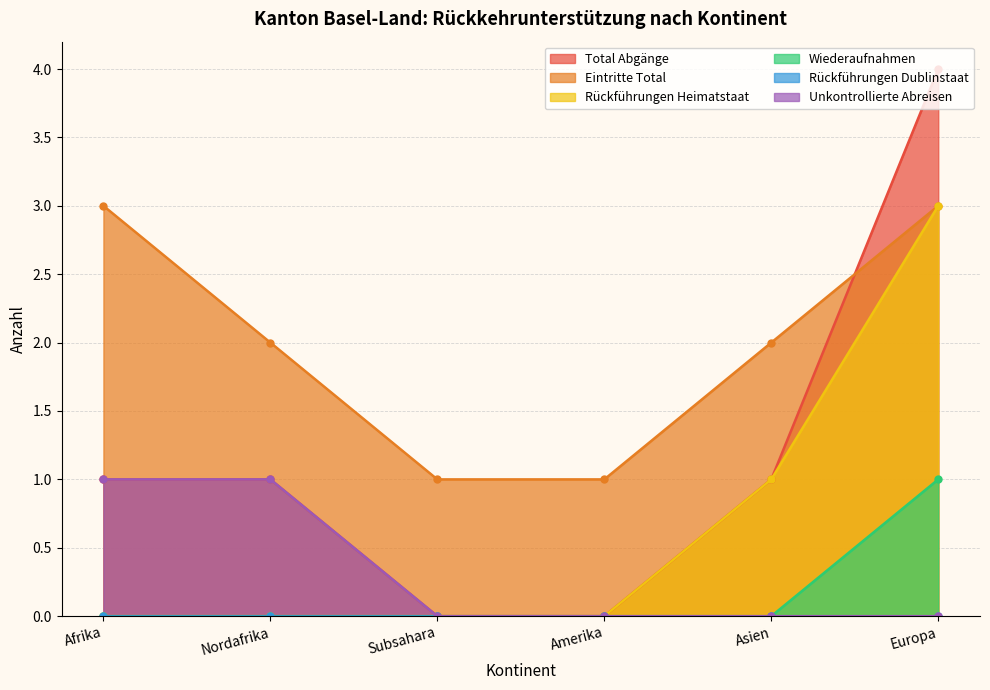

Between Nordafrika and Europa, which series saw the biggest shift?

Total Abgänge